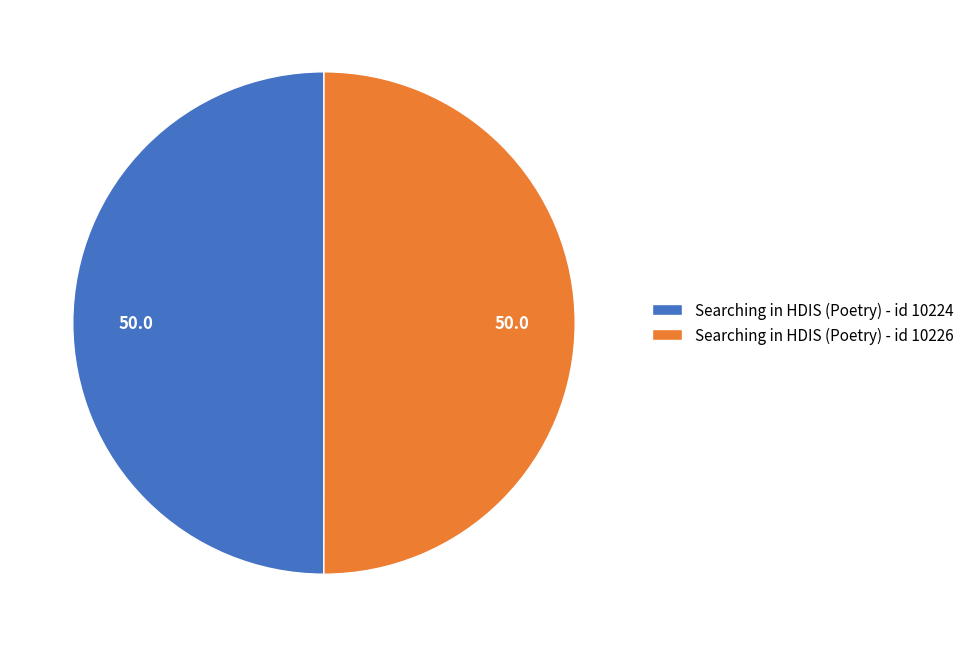

Is the sum of Searching in HDIS (Poetry) - id 10226 and Searching in HDIS (Poetry) - id 10224 greater than half?

Yes